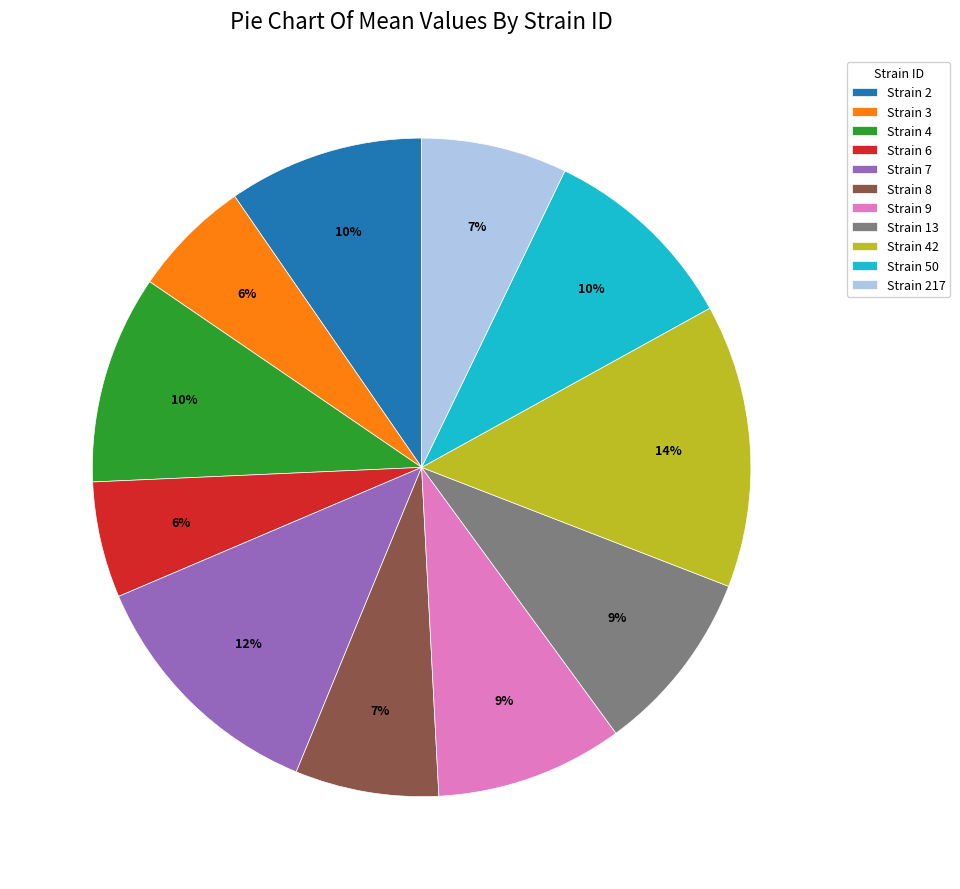

What percentage is the Strain 217 slice, to the nearest percent?

7%